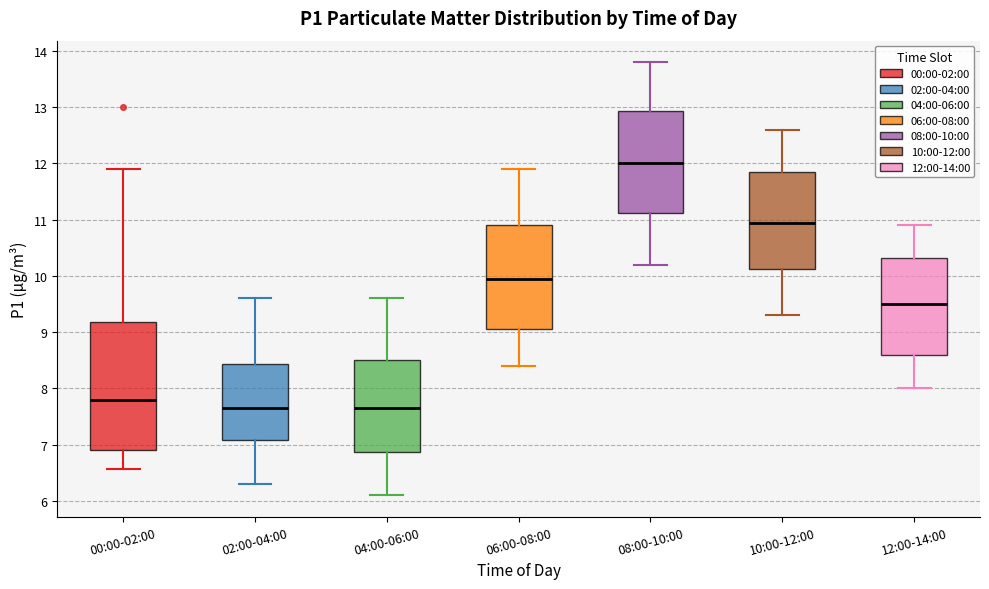

Where does the median line of the box for 00:00-02:00 sit on the y-axis? The values are not printed on the chart, so give them approximately, as read against the axis.

7.8